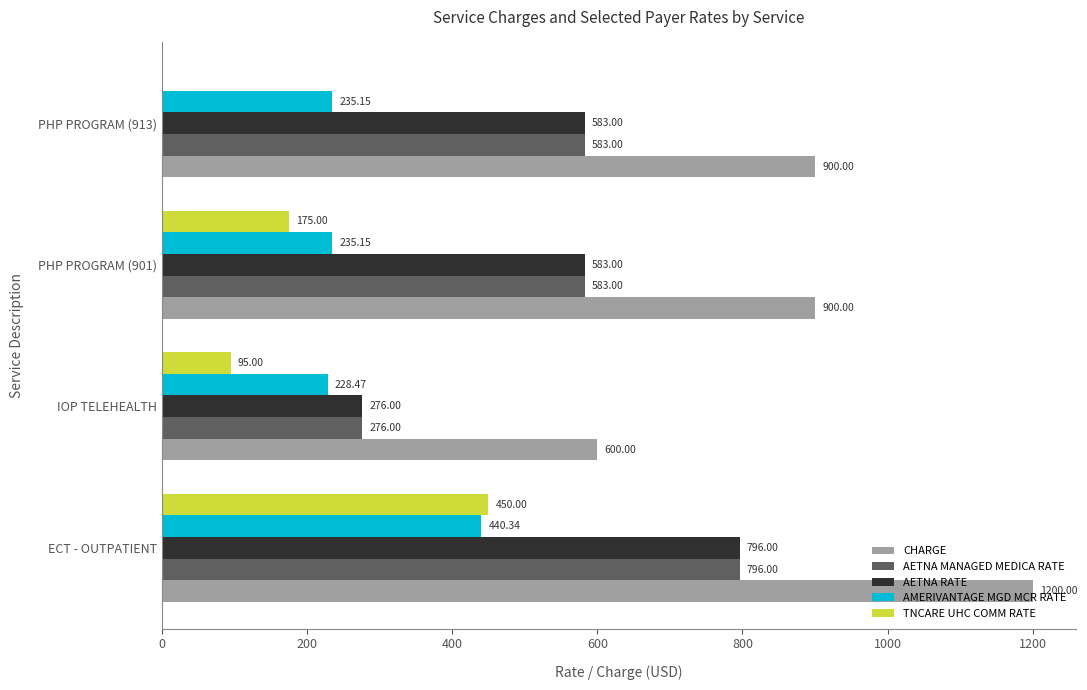

What is the sum of all CHARGE values?

3600.0